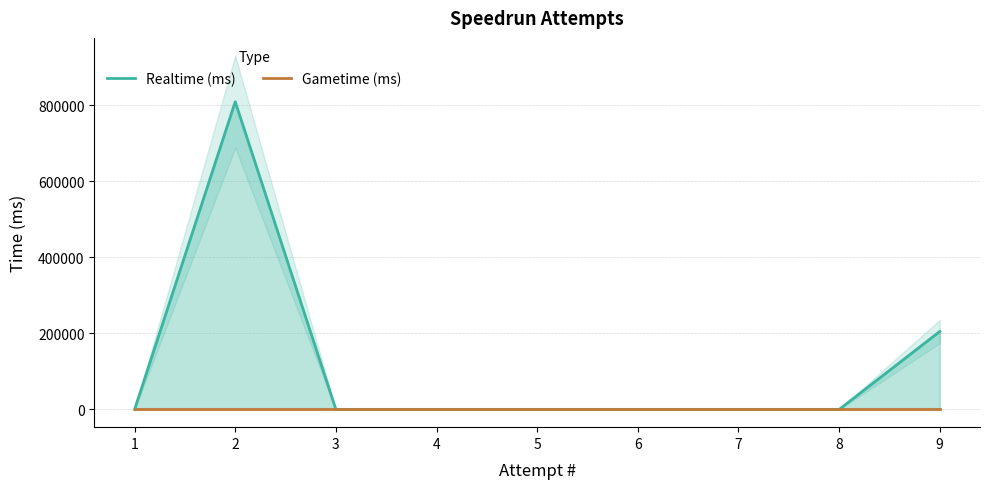

At how many categories does at least one series exceed 150906?

2